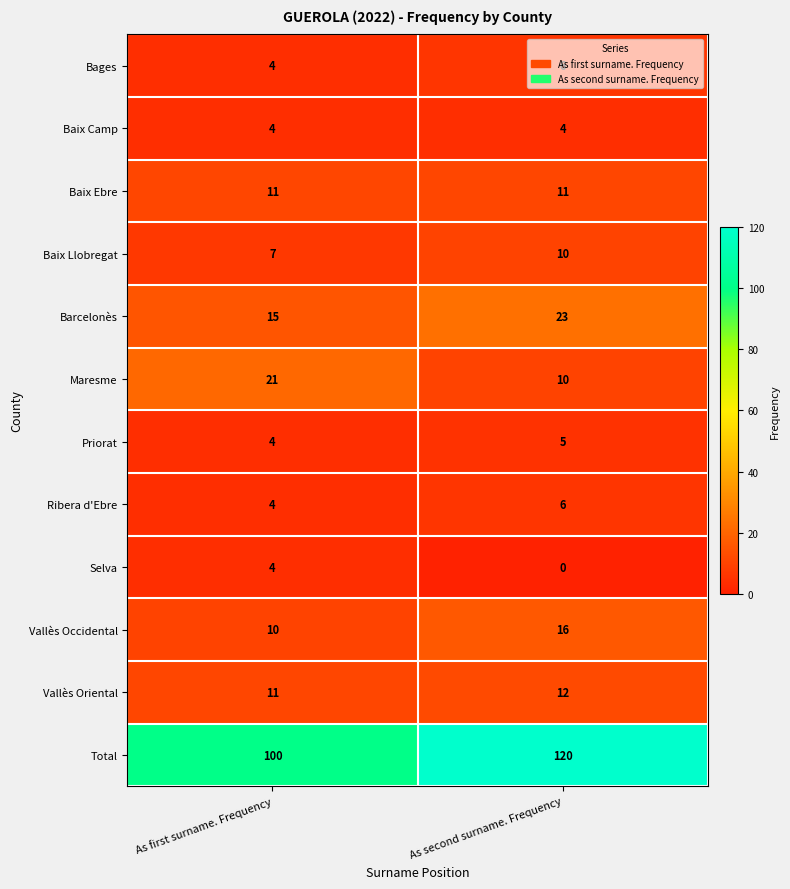

Is it true that Barcelonès equals 23 at As second surname. Frequency?

True